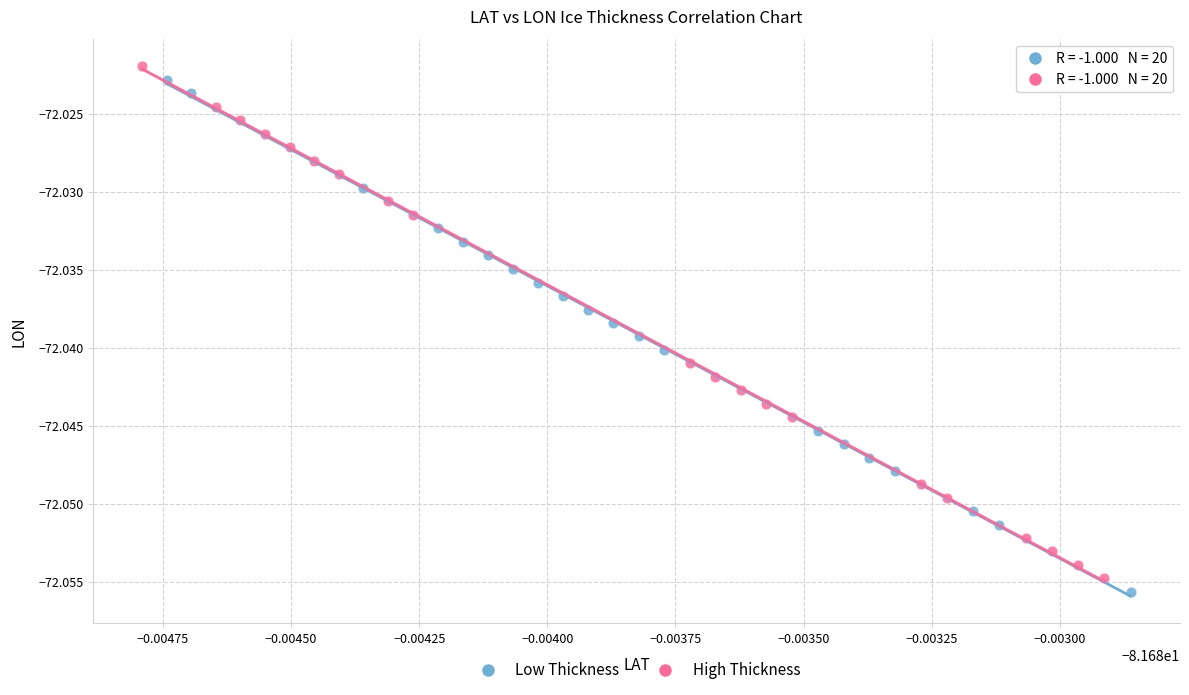

Which series has the widest spread of Y values?

High Thickness